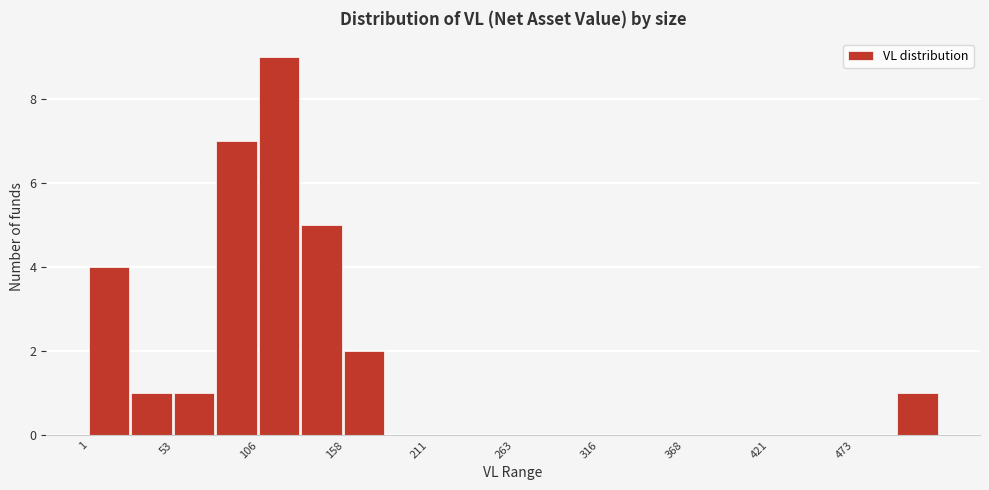

Read against the x-axis, roughly where is the centre of the tallest bar?

120